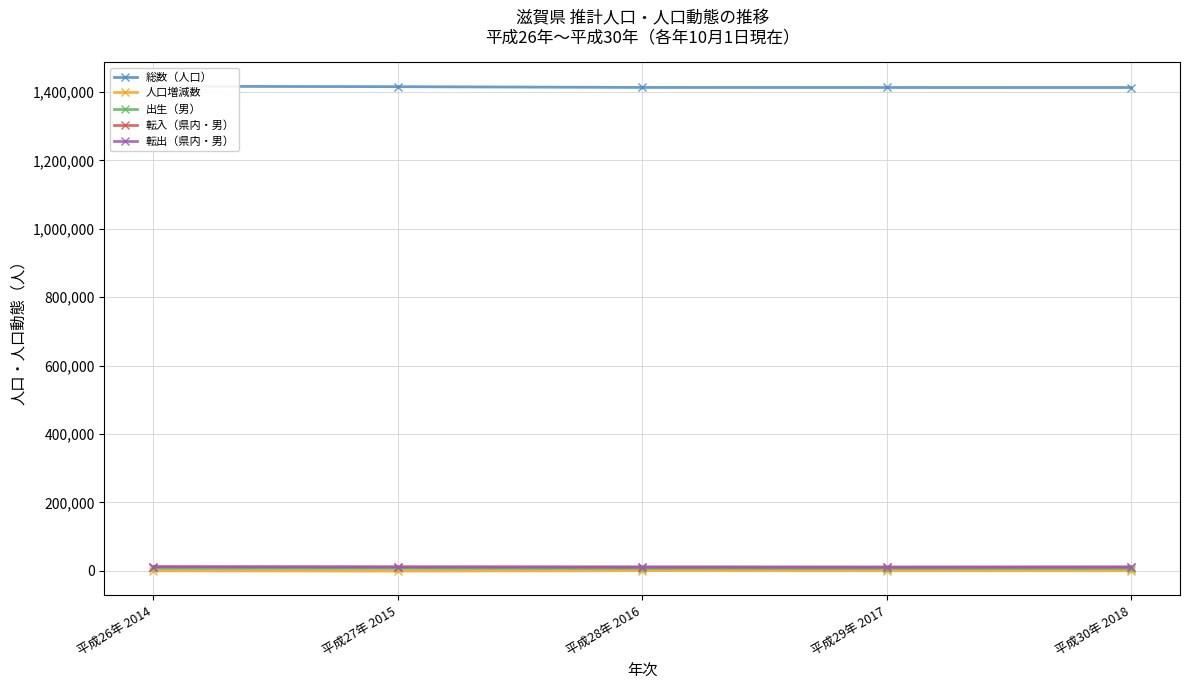

Reading left to right, list all the values displayed in this chart.

総数（人口）: 1416500	1415373	1413079	1412956	1412881
人口増減数: -452	-1127	163	-123	-75
出生（男）: 6688	6687	6326	6123	5997
転入（県内・男）: 11555	11058	10778	10477	10807
転出（県内・男）: 11555	11058	10778	10477	10807